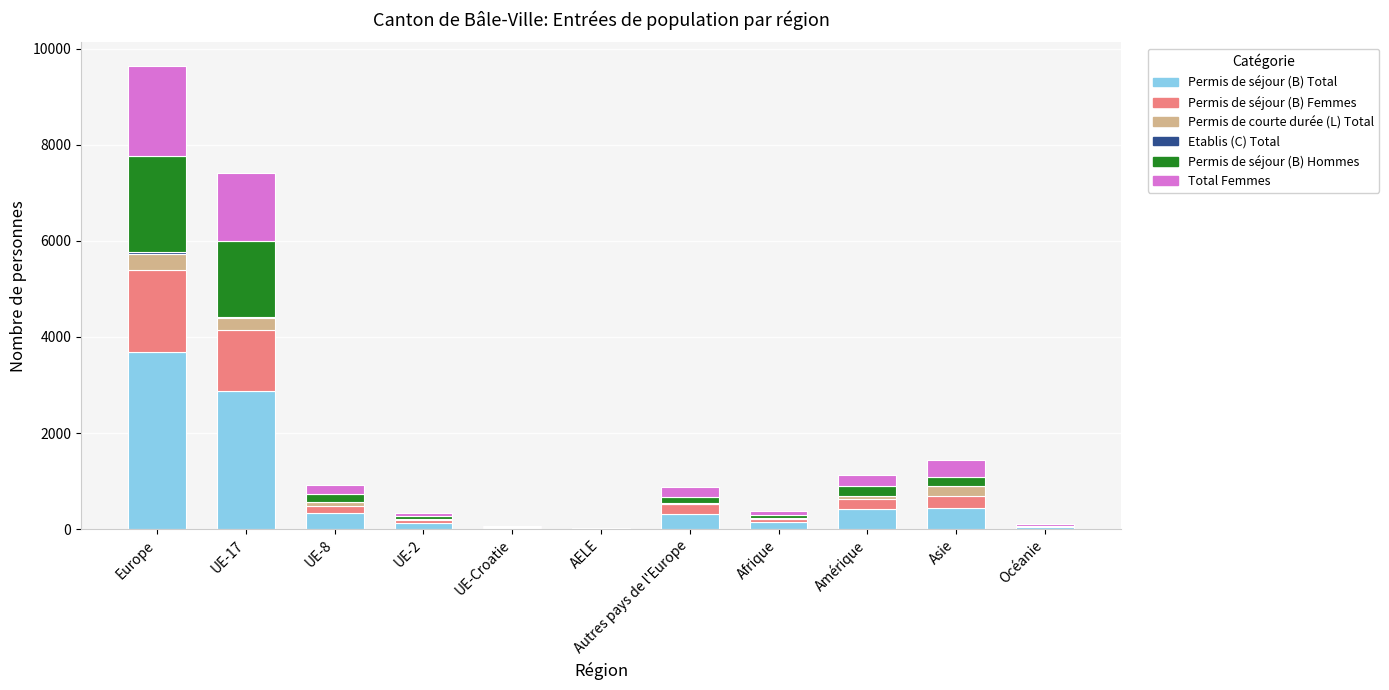

How many categories are shown in the chart?

11